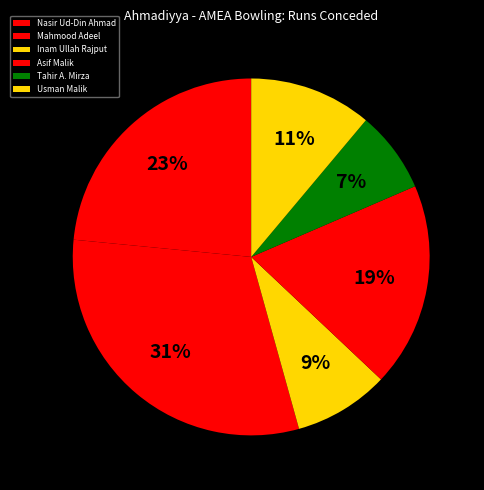

How many segments does this pie chart have?

6